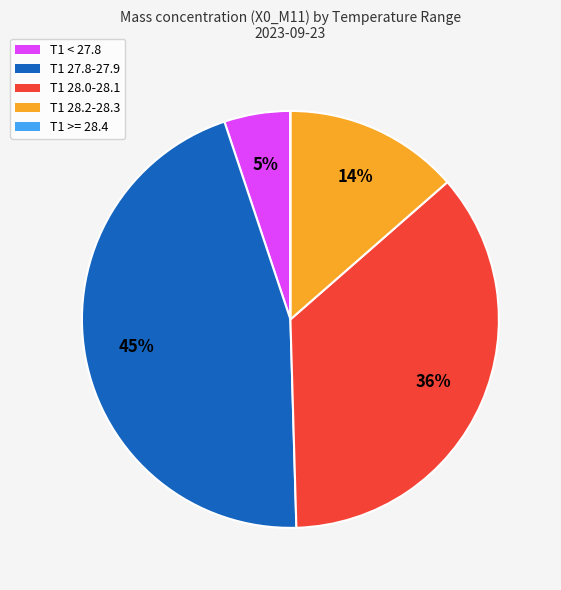

To the nearest percent, what is the average slice percentage?

20%